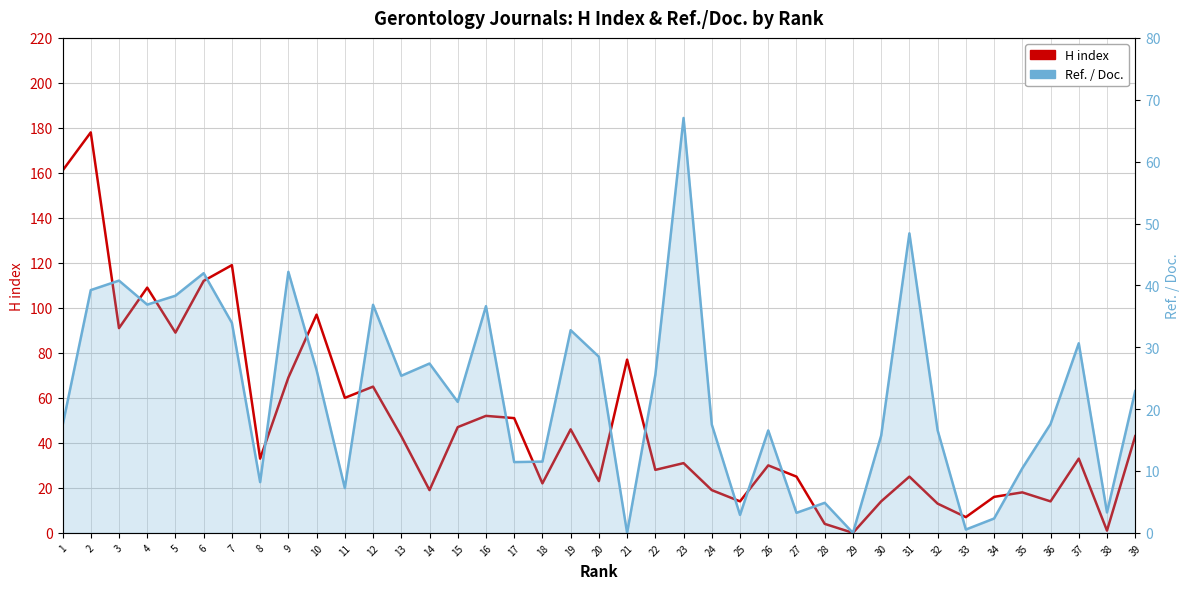

What are all the series names shown in the legend?

H index, Ref. / Doc.